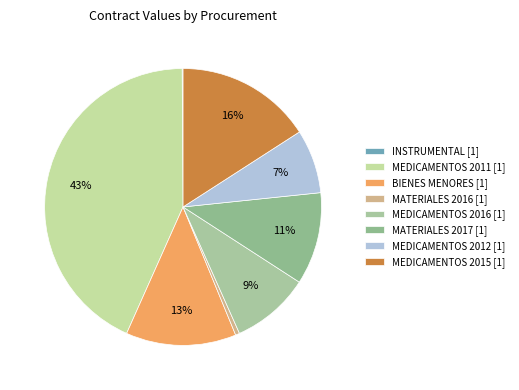

Is there any slice that represents more than half of the pie?

No